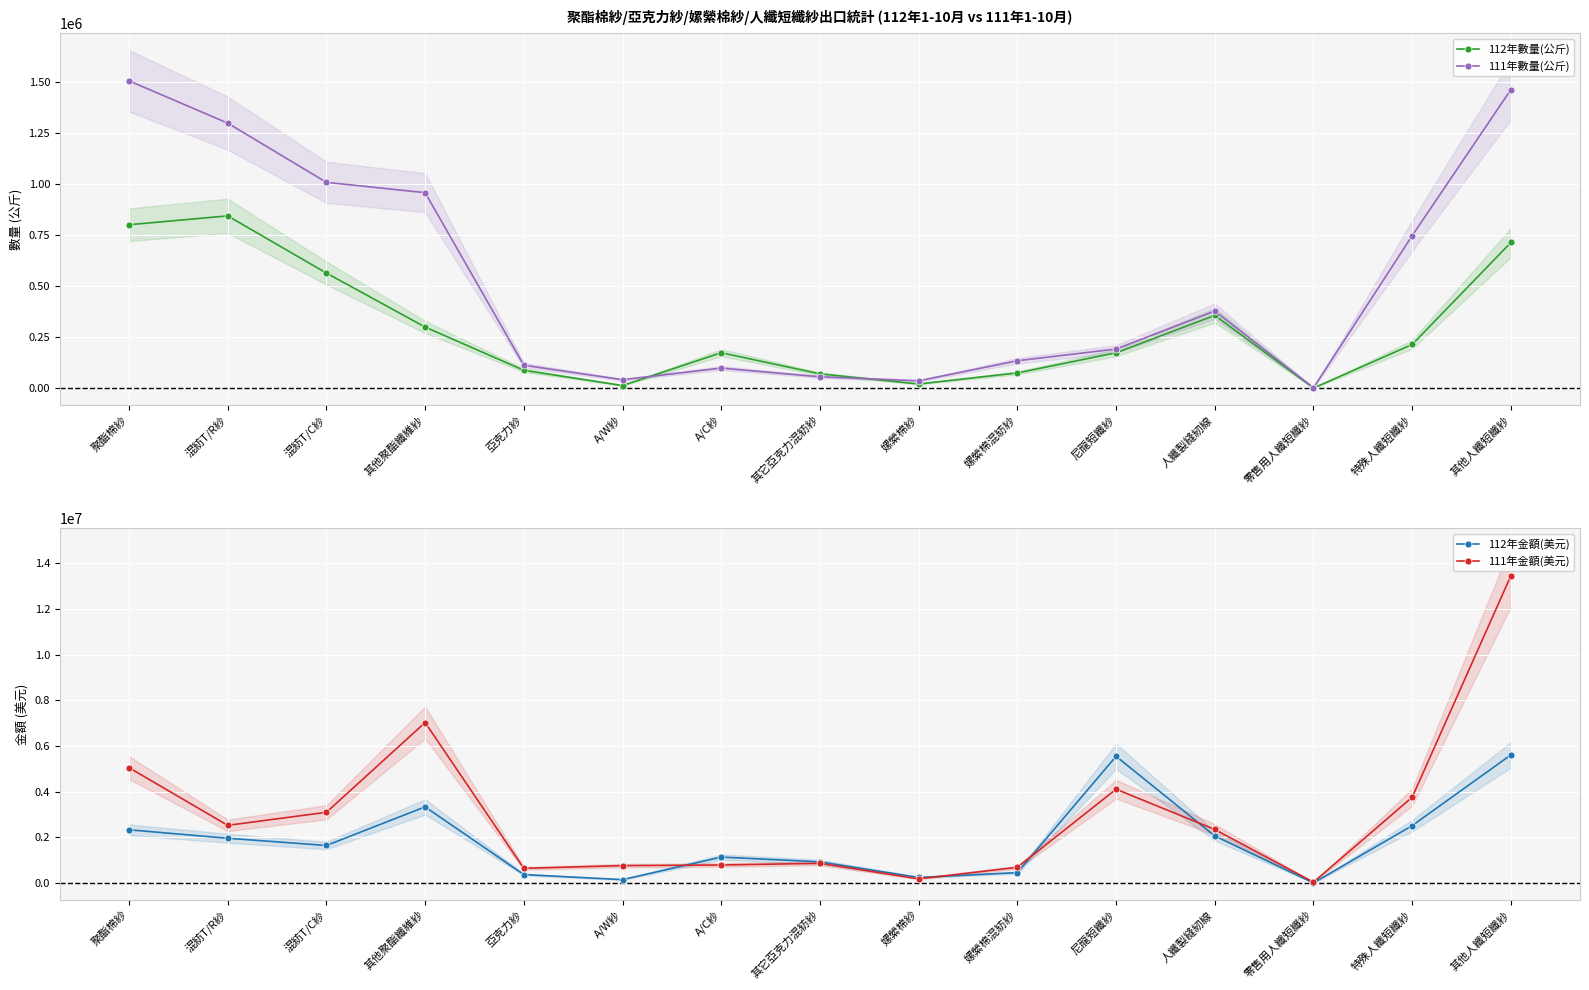

Which series changed the most between 嫘縈棉混紡紗 and 其他人纖短纖紗?

111年金額(美元)